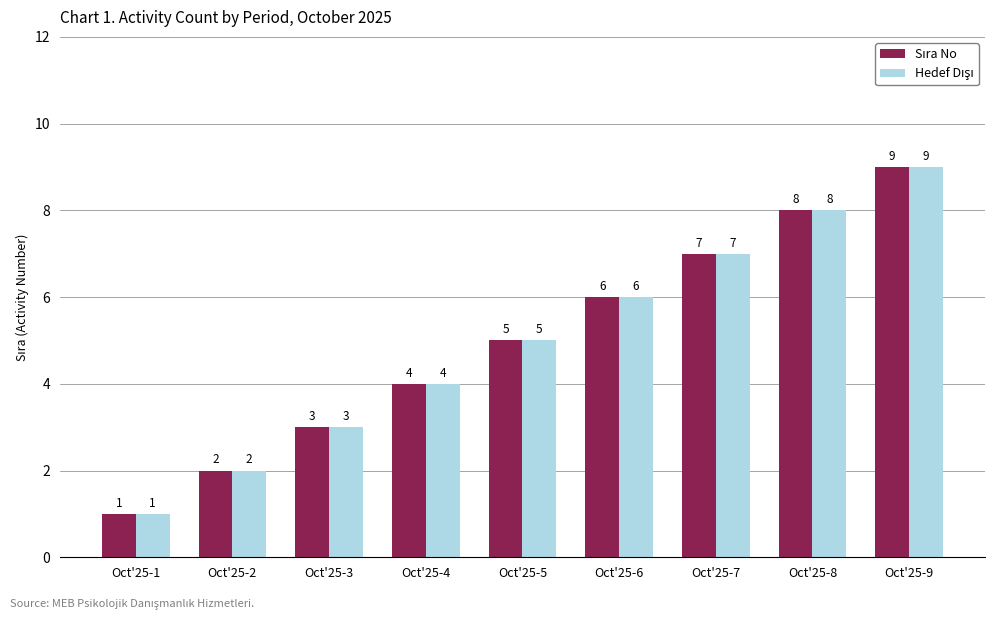

Which label corresponds to the largest value in the chart?

Oct'25-9